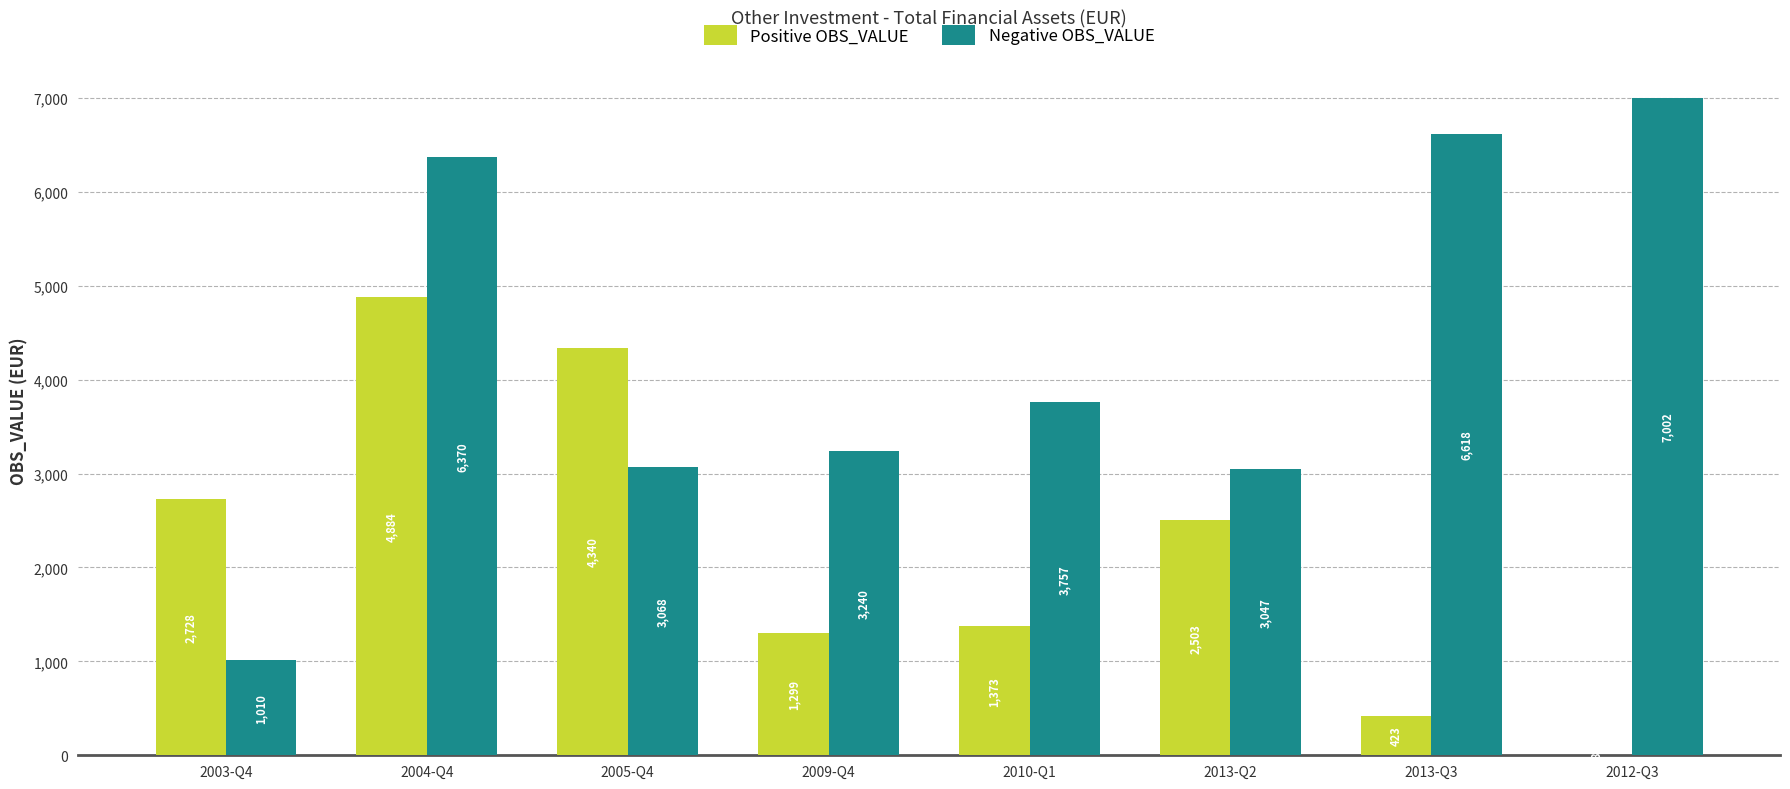

What are all the series names shown in the legend?

Positive OBS_VALUE, Negative OBS_VALUE